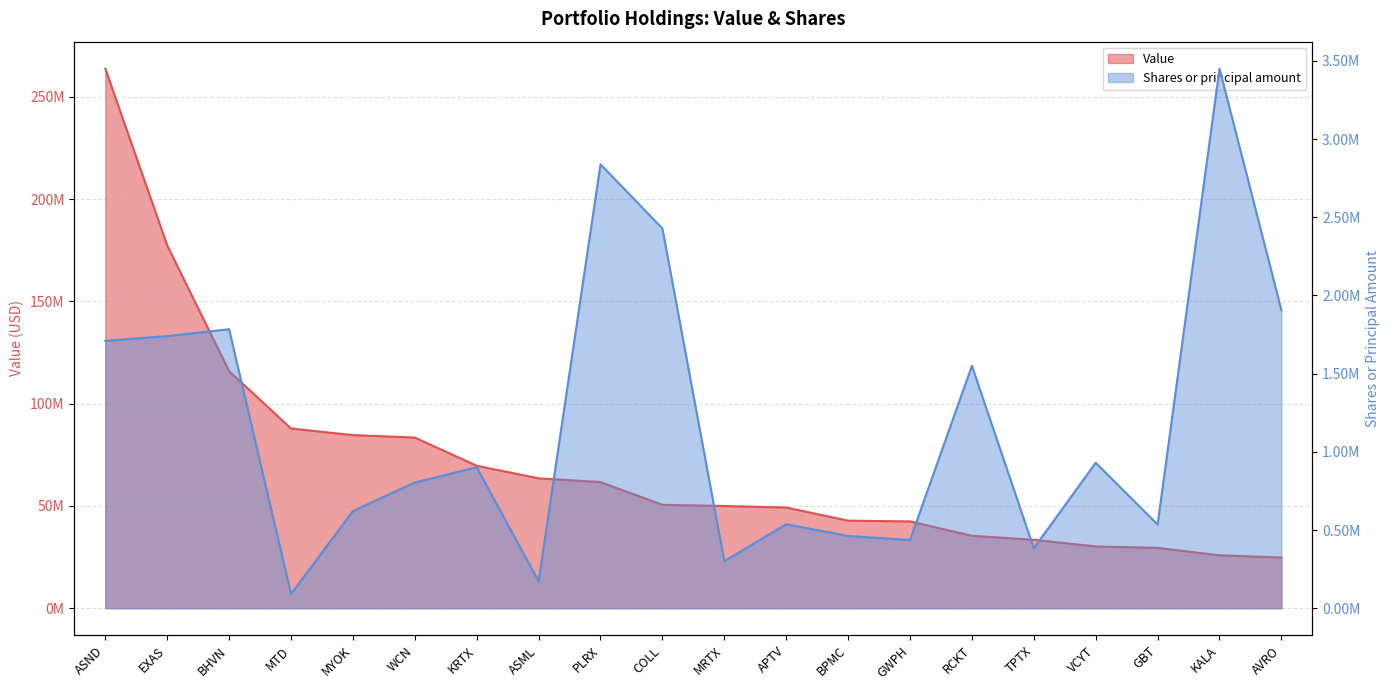

Reading left to right, extract all data points from this chart.

Value: 263864000	177393000	115962000	87883000	84661000	83455000	69671000	63514000	61693000	50550000	49981000	49232000	42827000	42445000	35433000	33459000	30216000	29500000	25875000	24807000
Shares or principal amount: 1709848	1740000	1783761	91000	621000	804000	901077	172000	2838125	2427976	301000	537000	462000	436000	1550000	383000	930000	535000	3450000	1905307